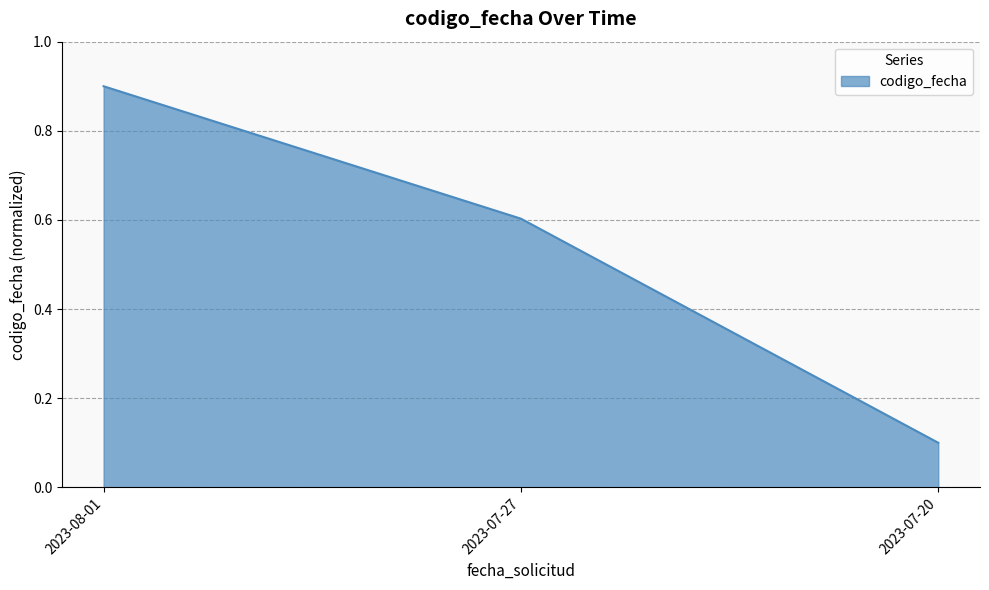

The chart shows a value of 0.1 at 2023-07-27. True or false?

False